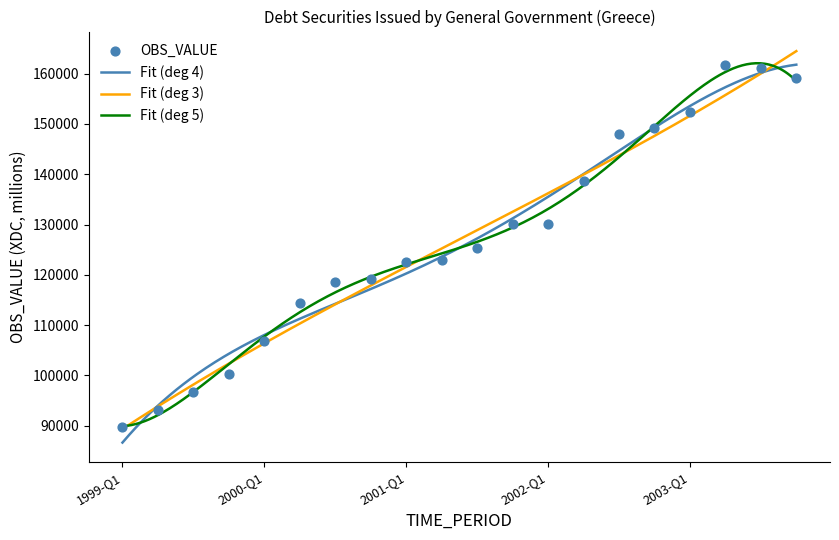

Approximately how many times larger is the value at 2000-Q1 compared to 2002-Q4?

0.7